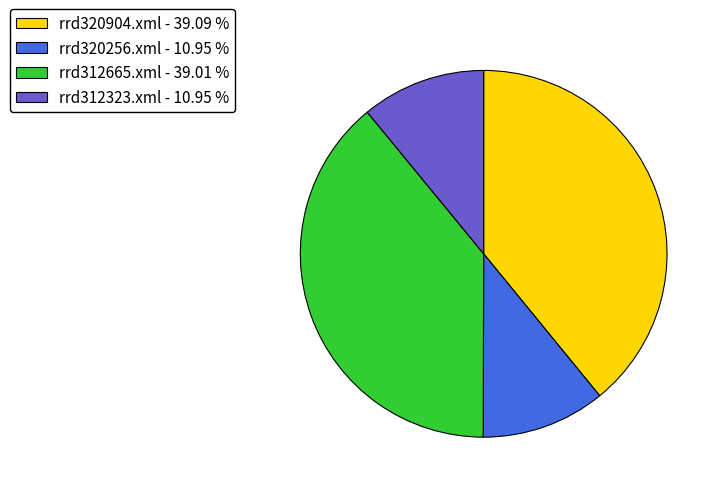

Which has a higher value, rrd312665.xml - 39.01 % or rrd312323.xml - 10.95 %?

rrd312665.xml - 39.01 %